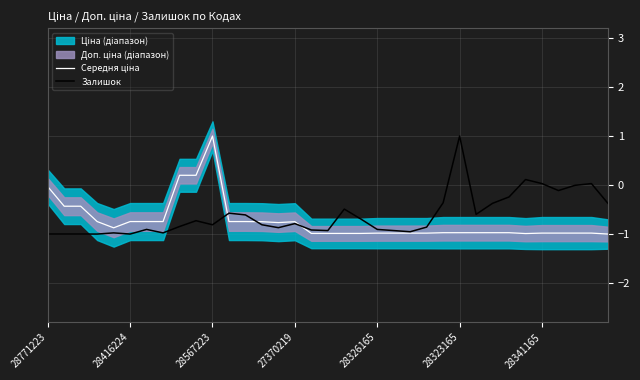

Count the number of categories in the chart.

35